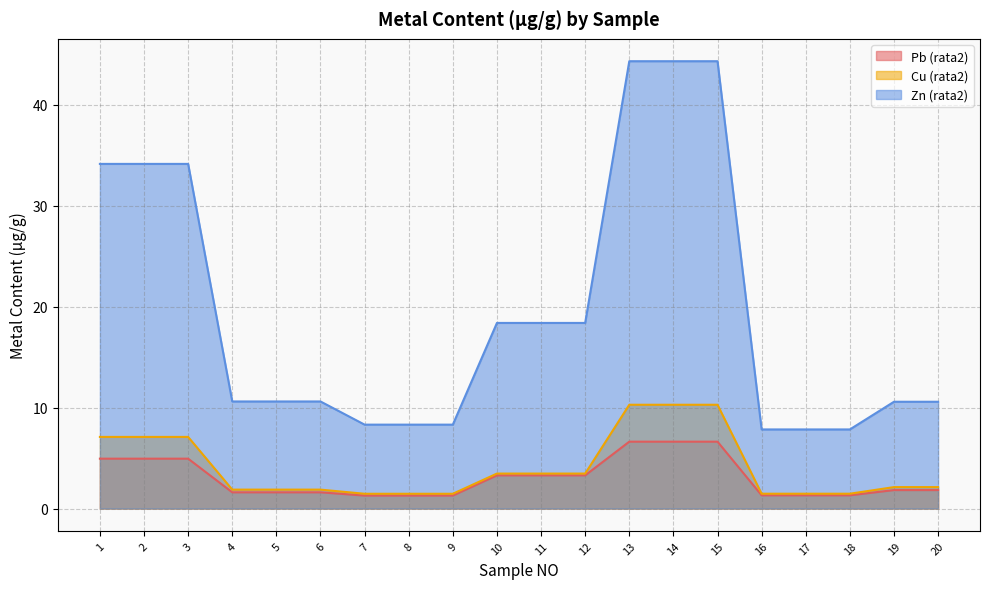

At how many categories does at least one series exceed 24?

6